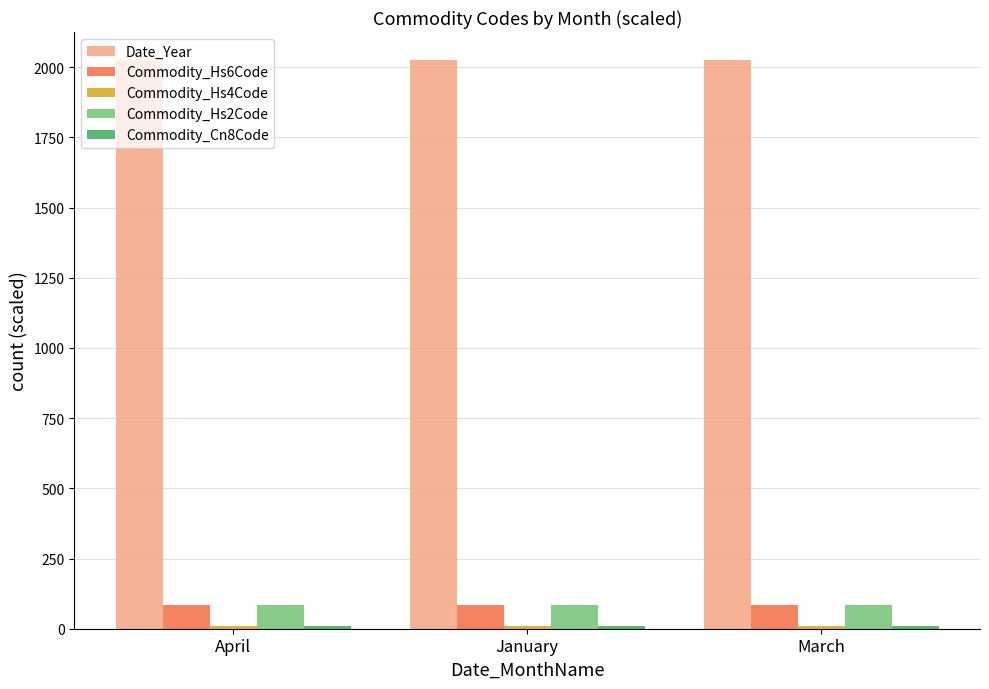

What is the greatest value displayed?

2024.0